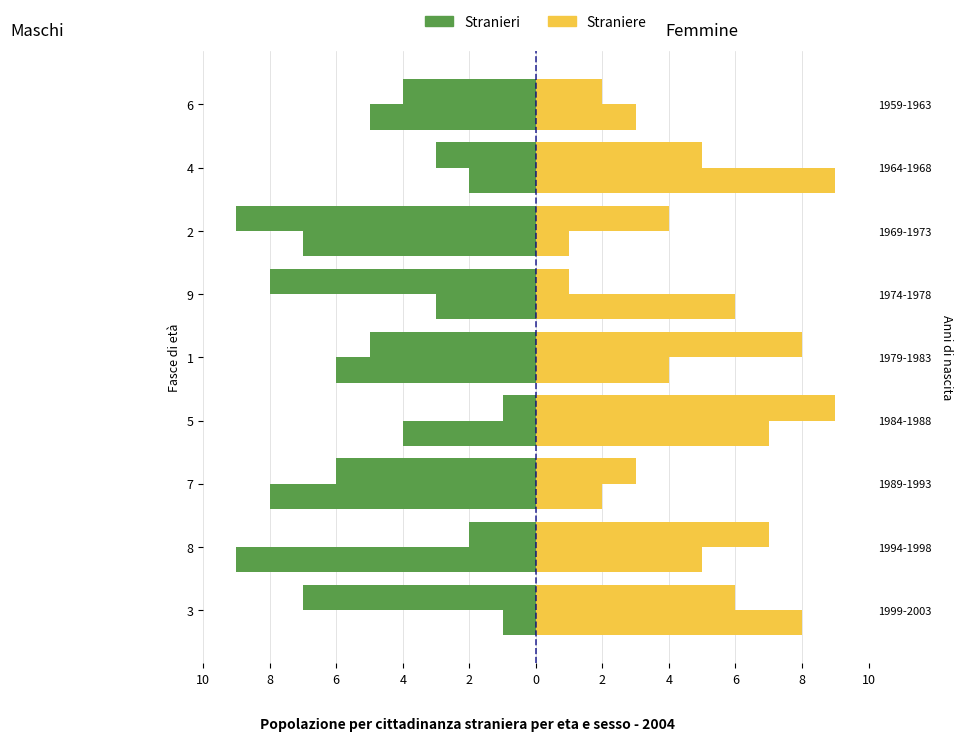

How many groups of bars are there?

9